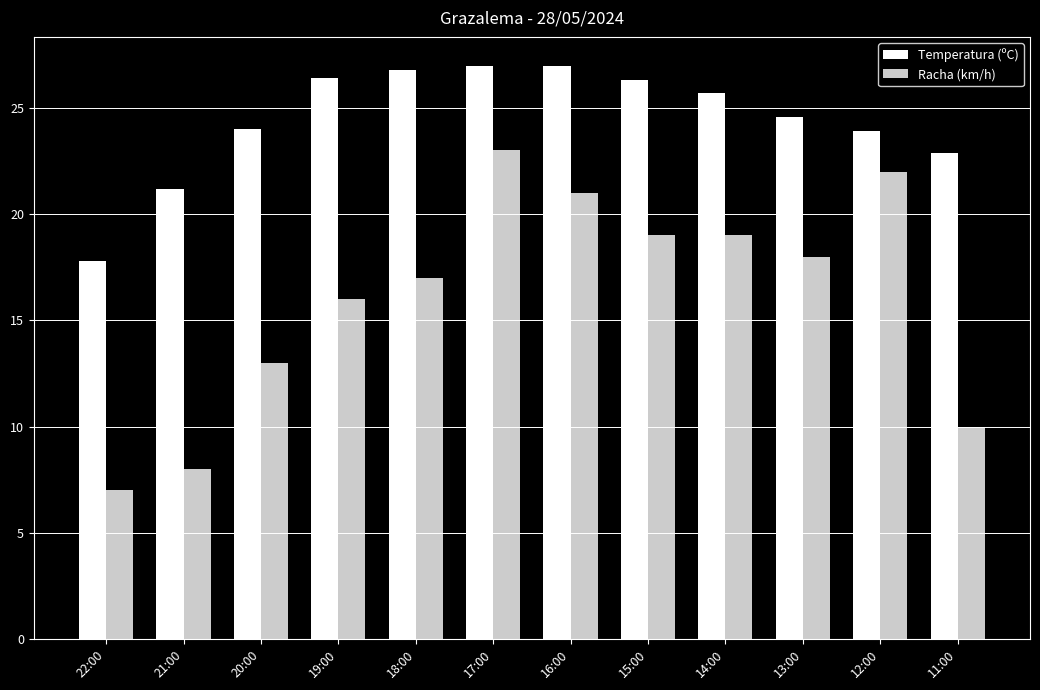

What is the spread (max minus min) of values at 11:00?

12.9